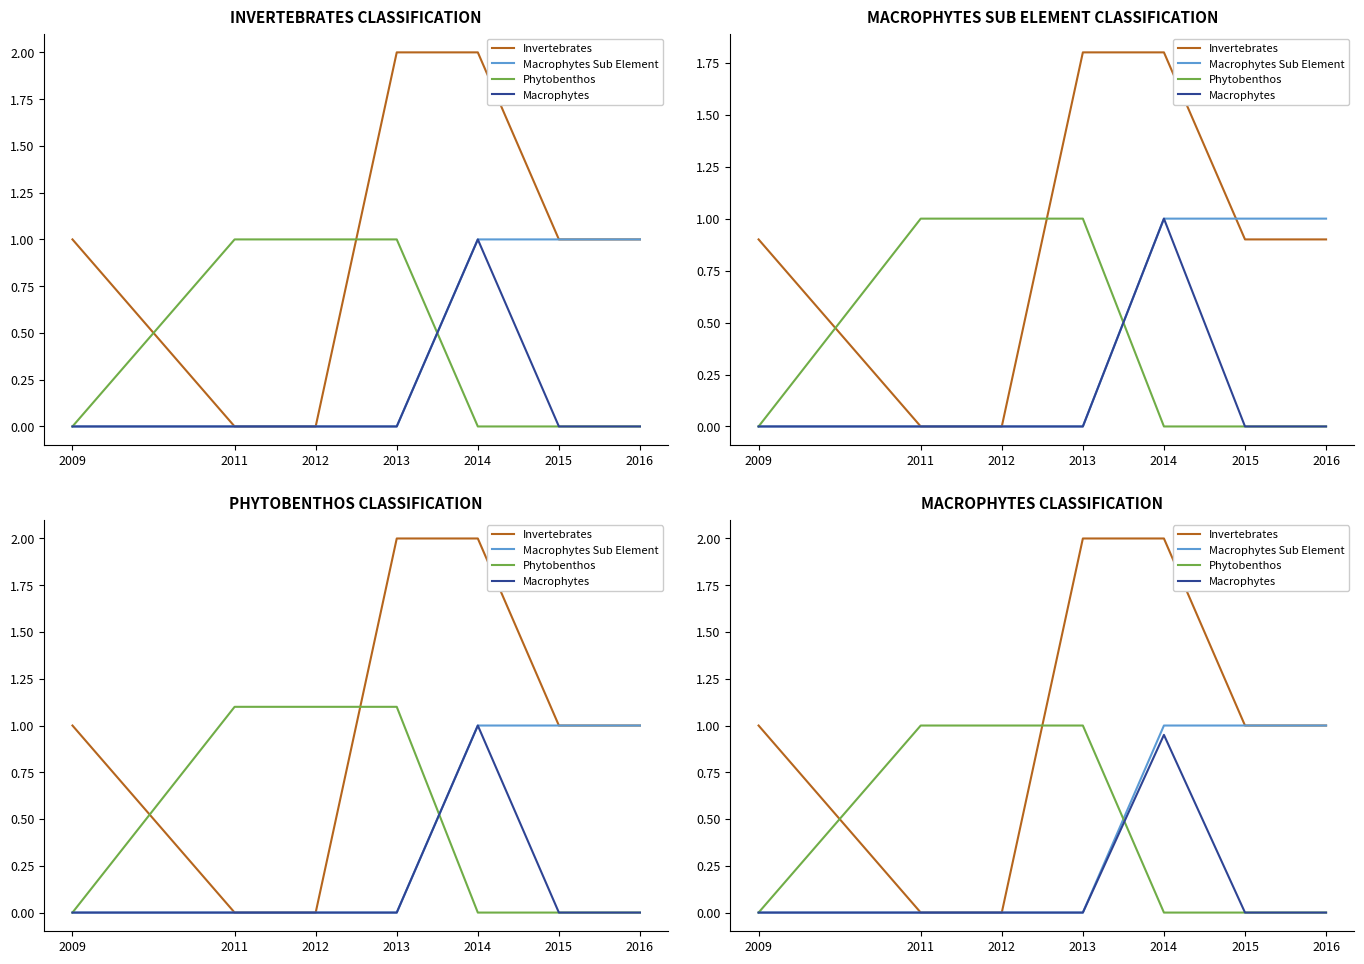

After their last crossing, which series has the higher values: Macrophytes or Phytobenthos?

Macrophytes